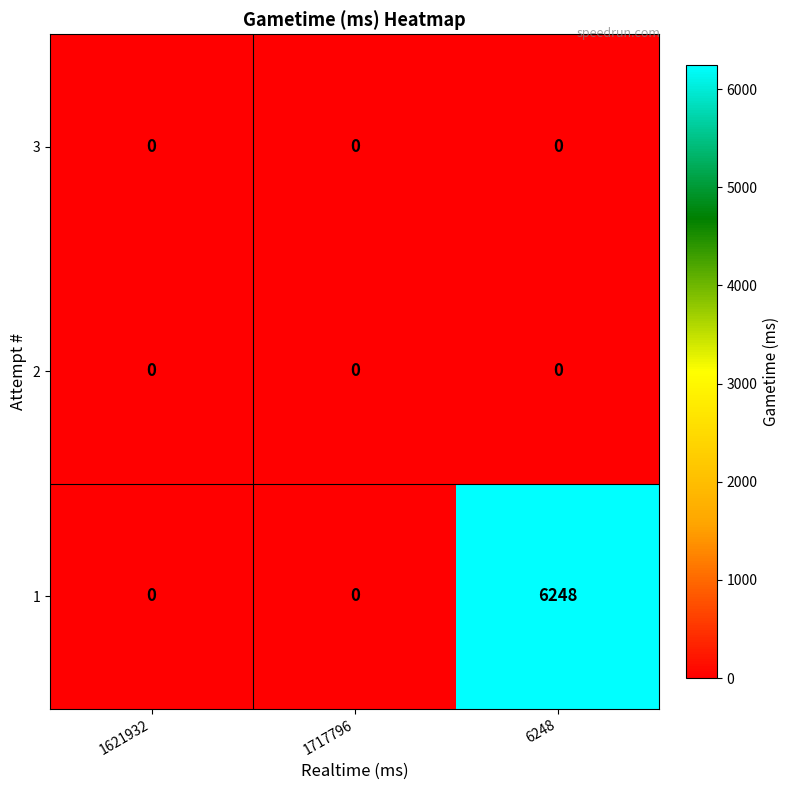

What is the average value of the 1 series?

2083